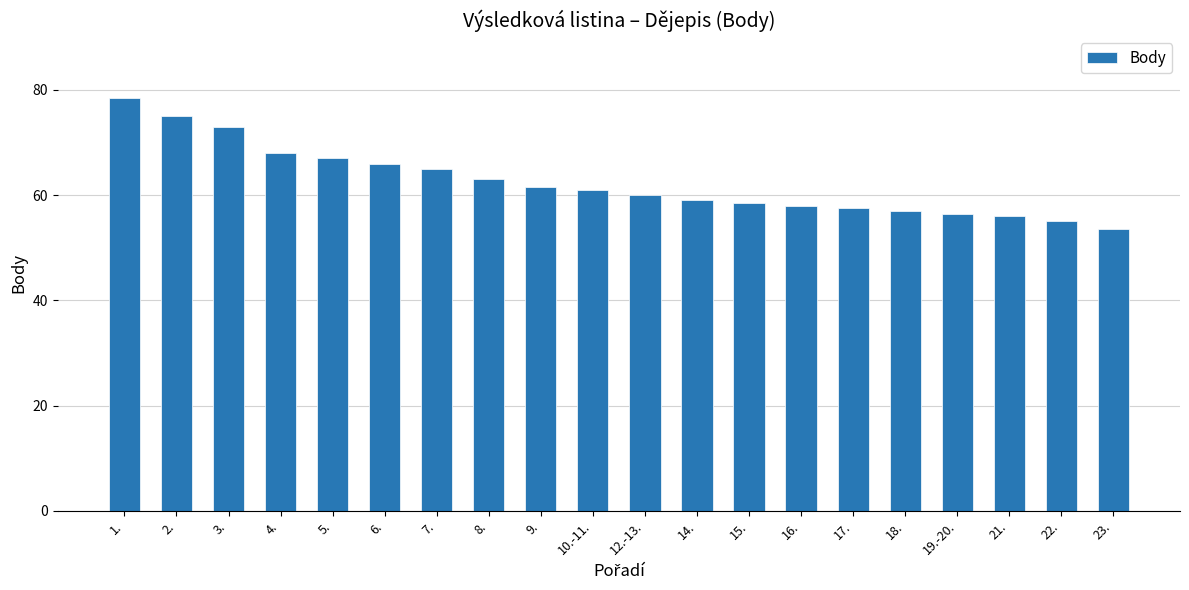

At which label is the value closest to 66?

6.